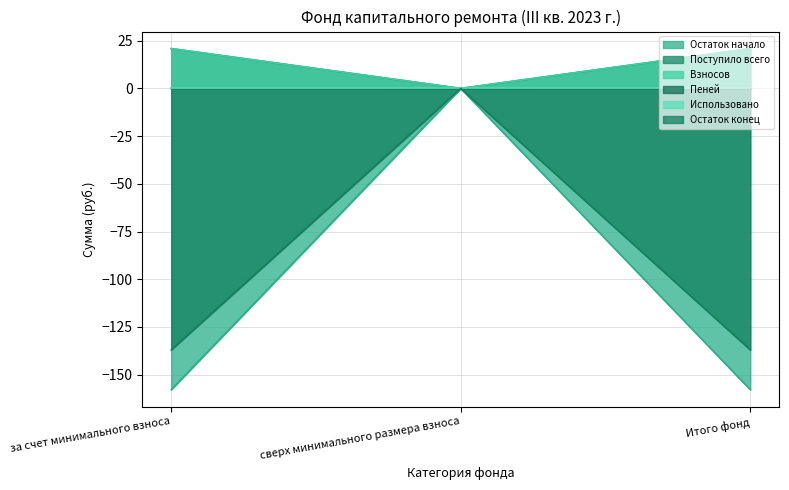

Count the number of categories in the chart.

3